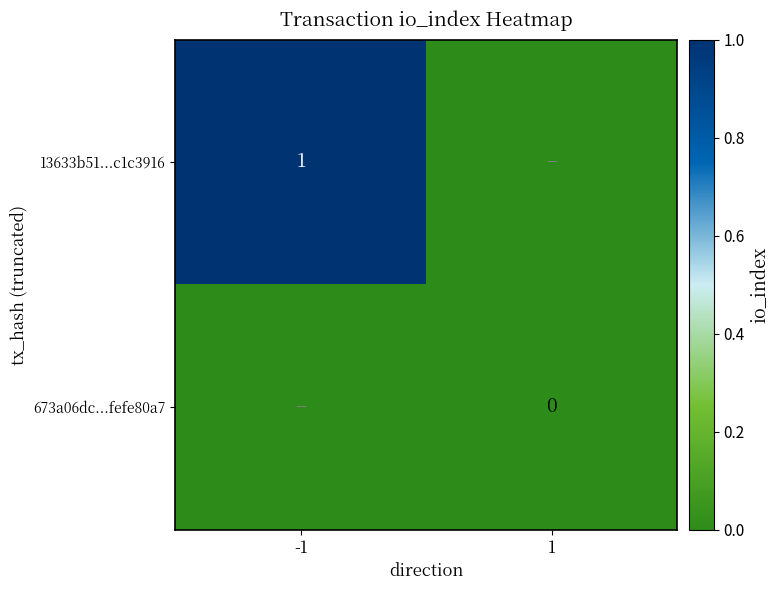

How many distinct data groups are displayed?

2